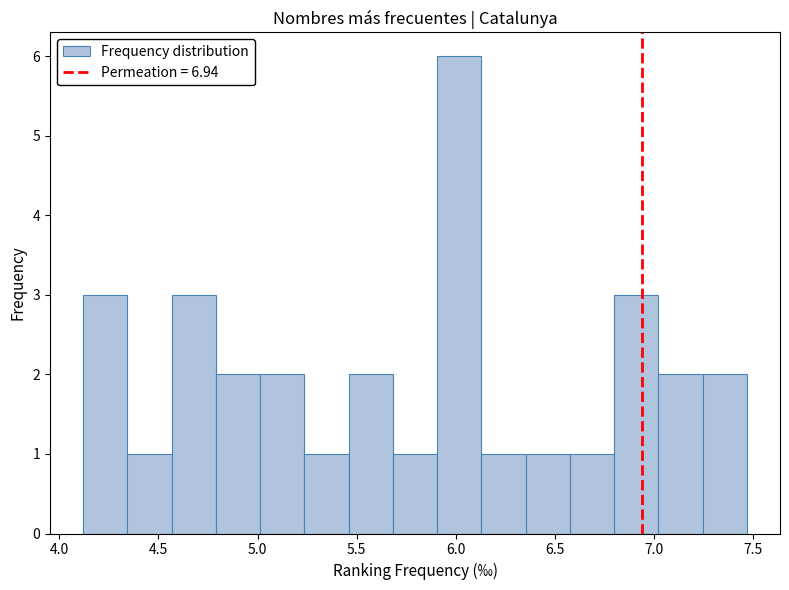

Over which range of the x-axis is the bar tallest?

5.90 to 6.15